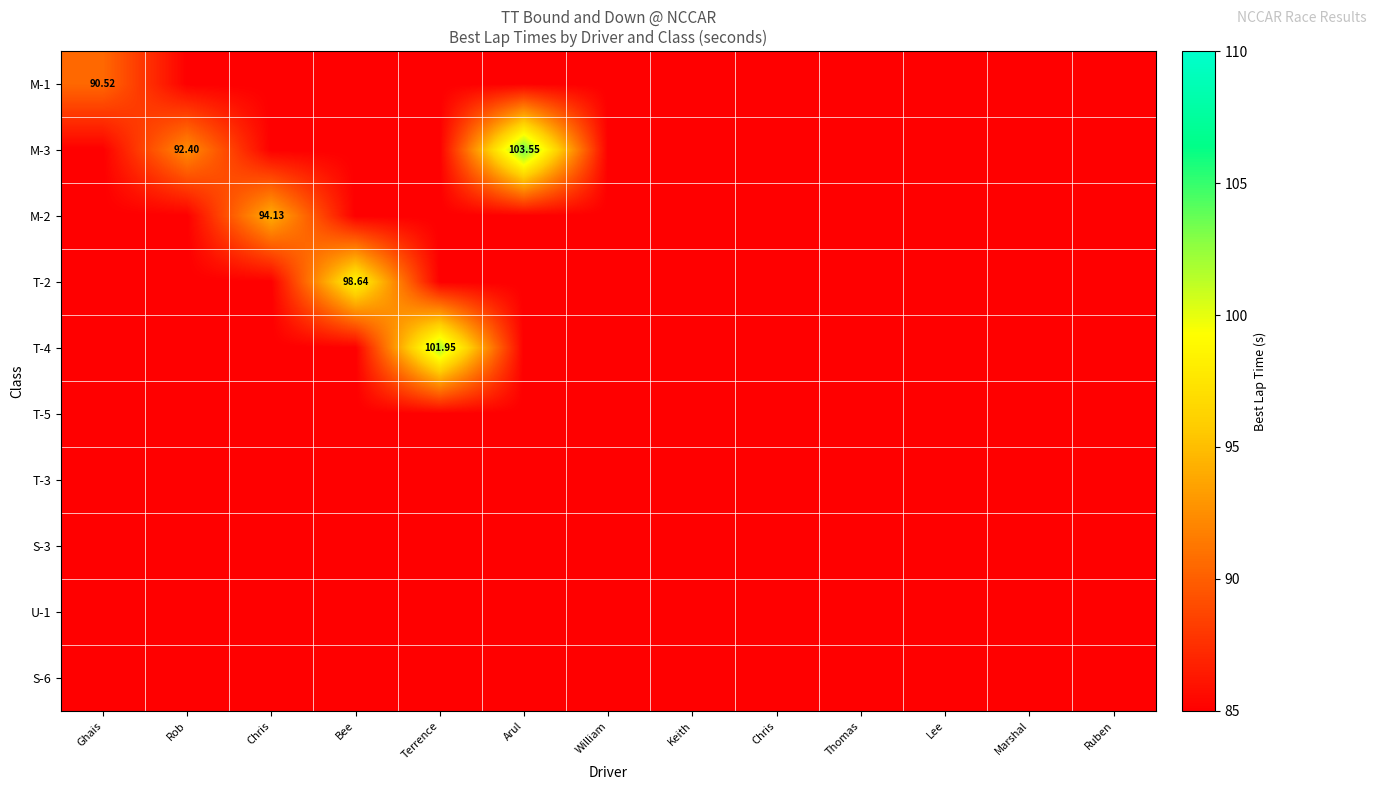

What is the minimum value shown in the chart?

85.0